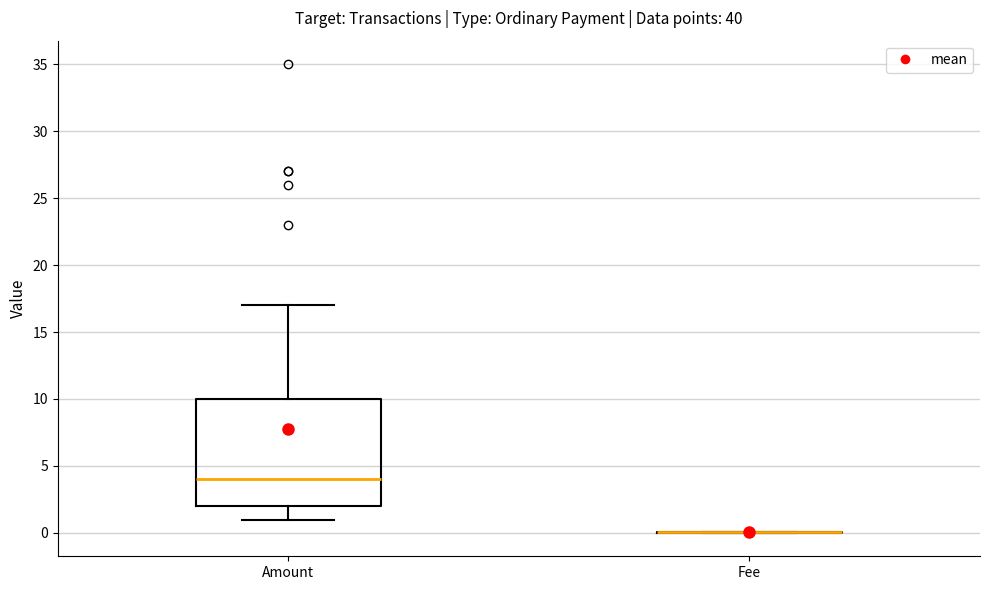

Where does the upper whisker of the box for Amount end on the y-axis? The values are not printed on the chart, so give them approximately, as read against the axis.

17